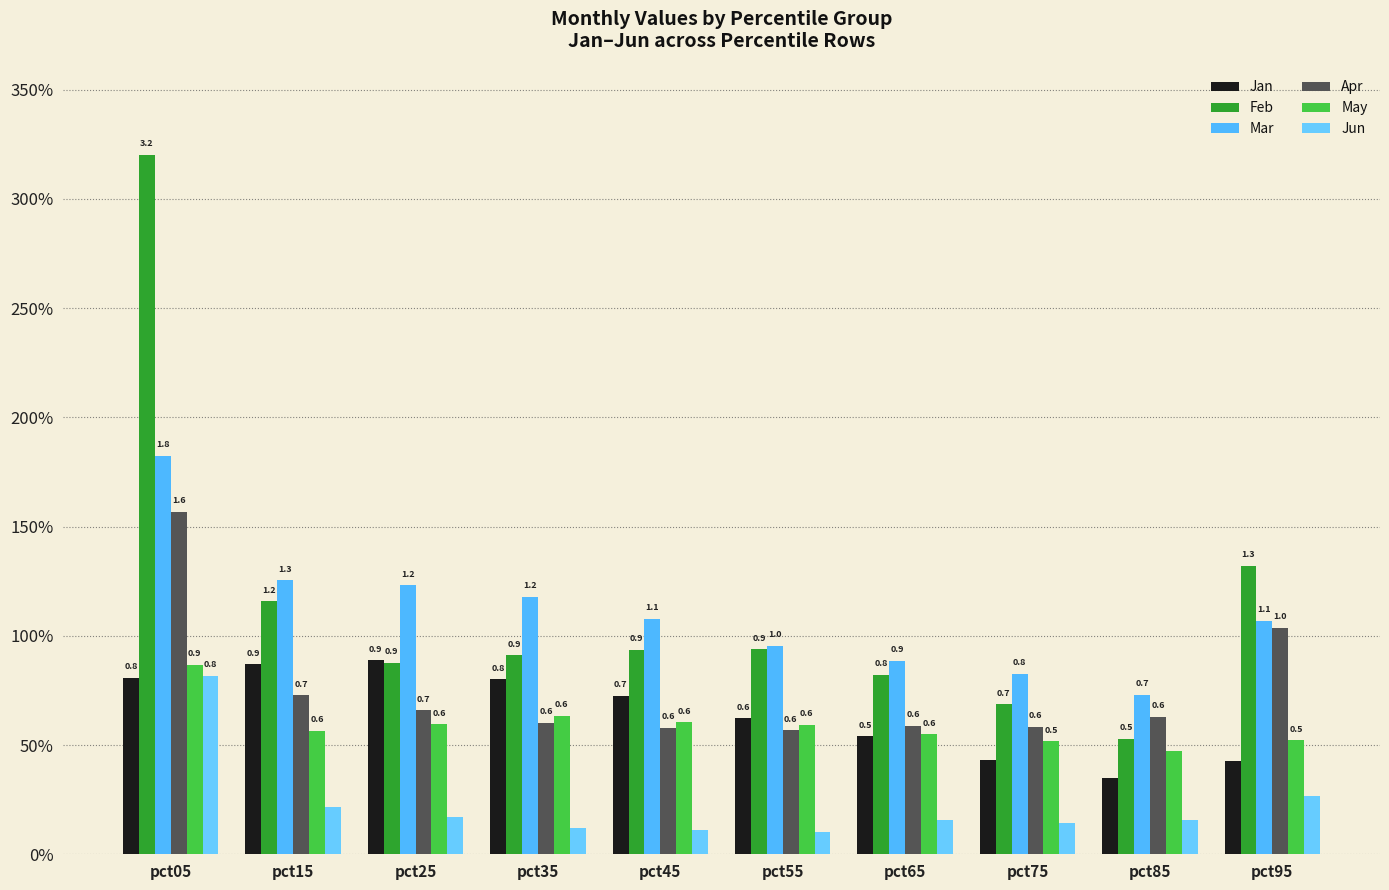

Are the bars grouped side by side (vs. stacked)?

Yes